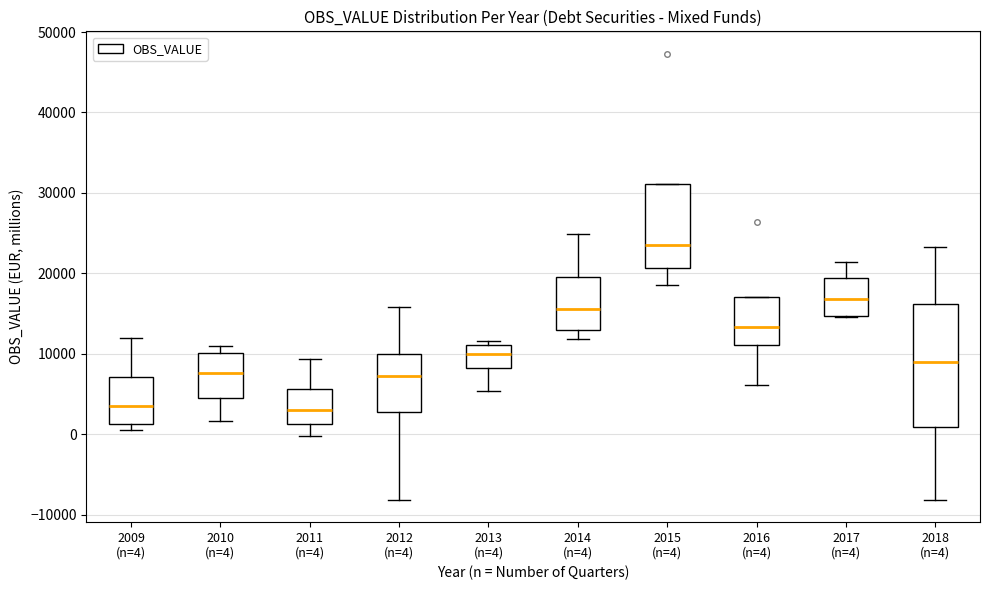

Which box is the tallest, from its lower edge to its upper edge?

2018 (n=4)